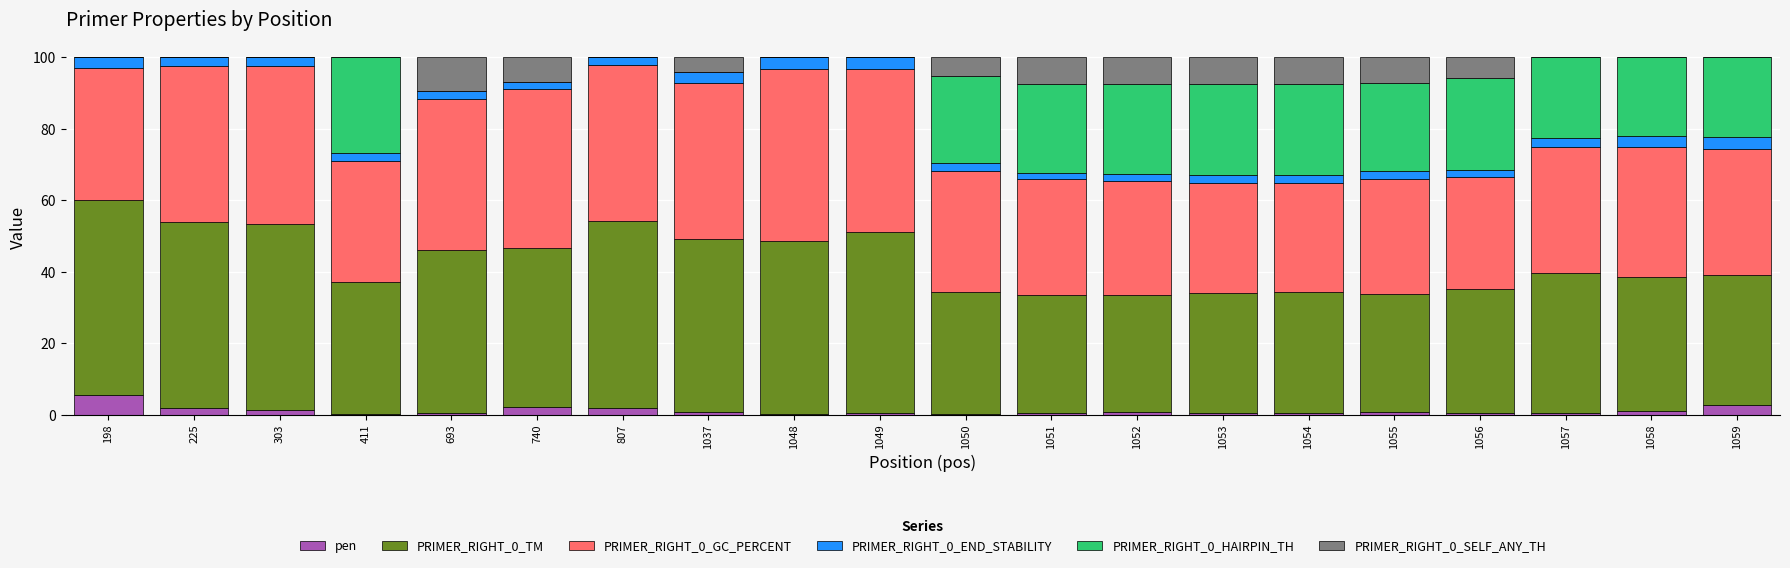

What is the highest value of the pen series?

5.5